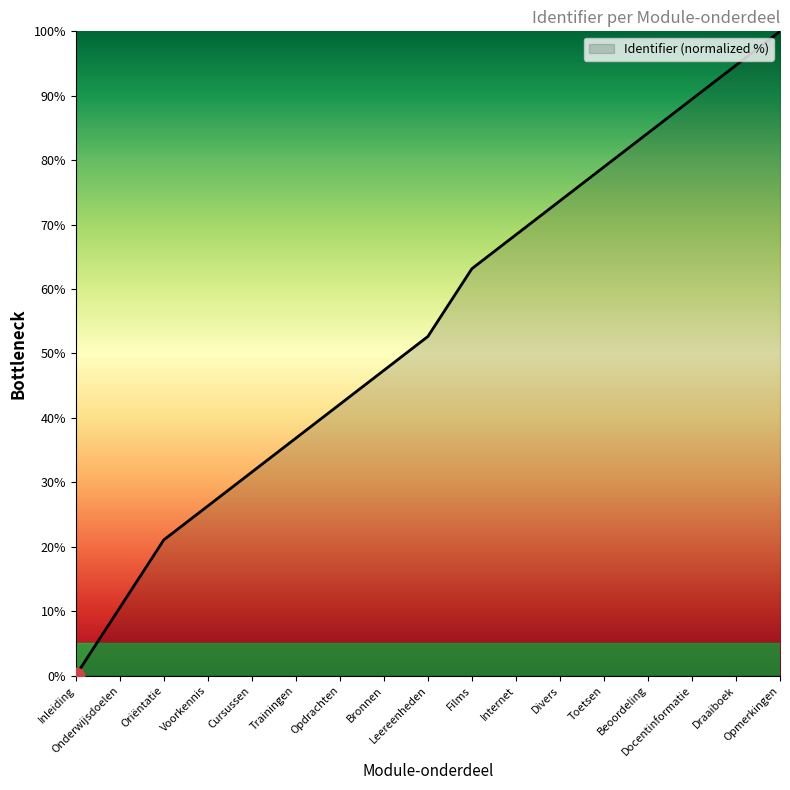

True or false: the data shows 78.3 at Bronnen.

False